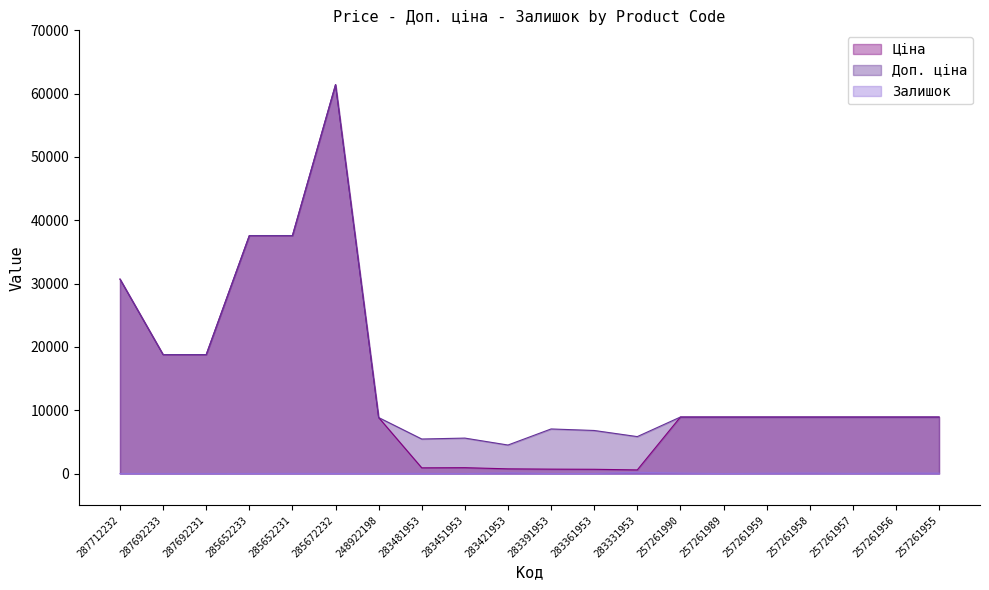

Reading left to right, transcribe all the data shown in this chart.

Ціна: 30717.1	18796.8	18796.8	37593.6	37593.6	61434.3	8856.7	910.4	934.5	752.2	705.1	681.0	584.4	8934.1	8934.1	8934.1	8934.1	8934.1	8934.1	8934.1
Доп. ціна: 30717.1	18796.8	18796.8	37593.6	37593.6	61434.3	8856.7	5462.3	5607.2	4513.3	7051.3	6809.8	5843.9	8934.1	8934.1	8934.1	8934.1	8934.1	8934.1	8934.1
Залишок: 0.0	0.0	0.0	12.0	22.0	15.0	11.0	24.0	2.0	113.0	8.0	19.0	202.0	75.0	5.0	51.0	81.0	27.0	81.0	65.0